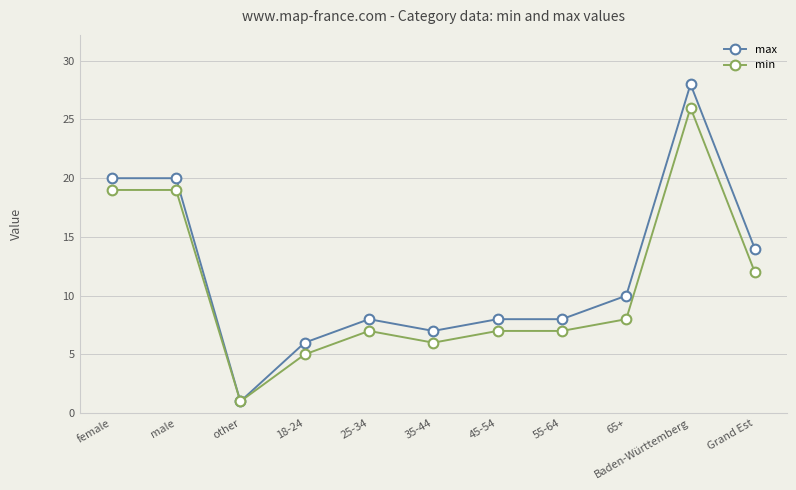

At which category does min reach its first local valley?

other